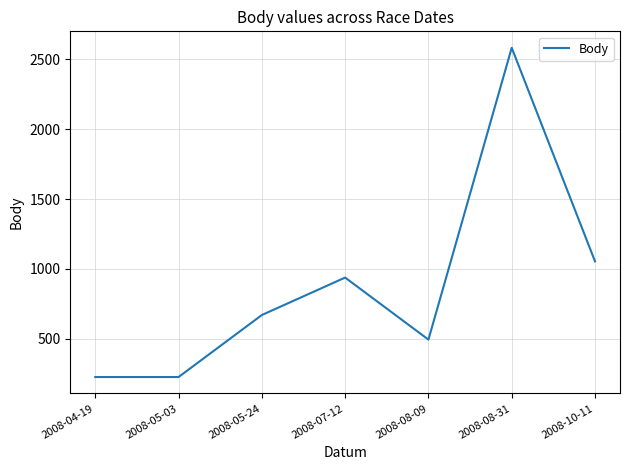

What position from the left is 2008-10-11?

7